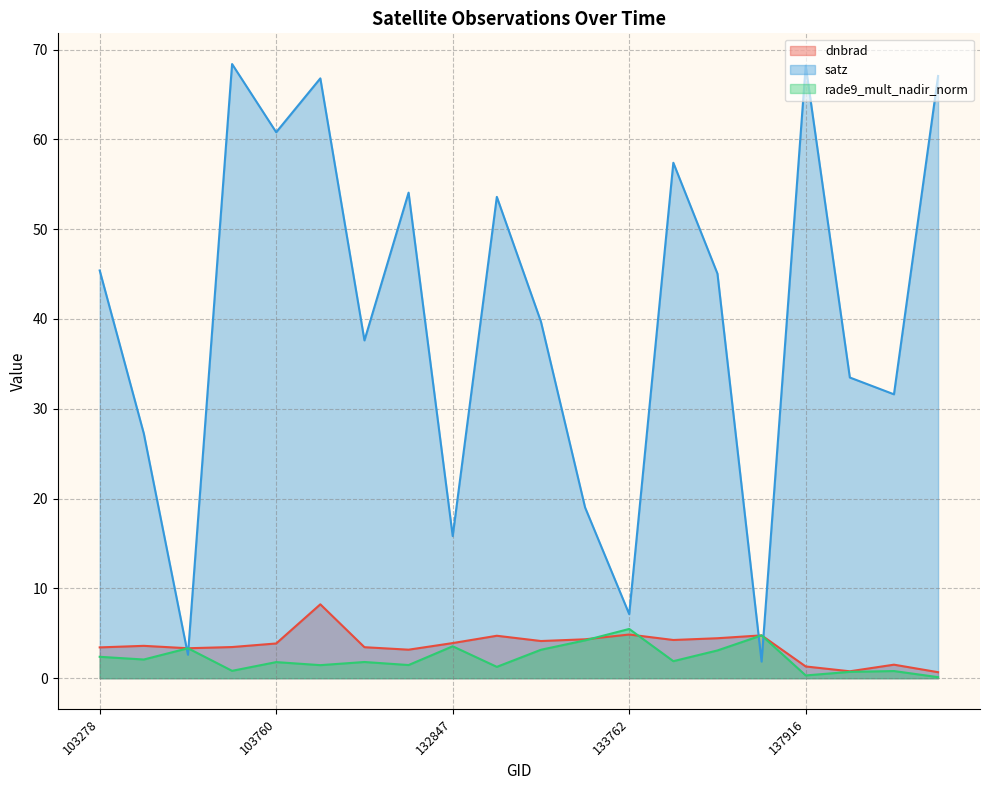

At which category does satz reach its first local valley?

103515